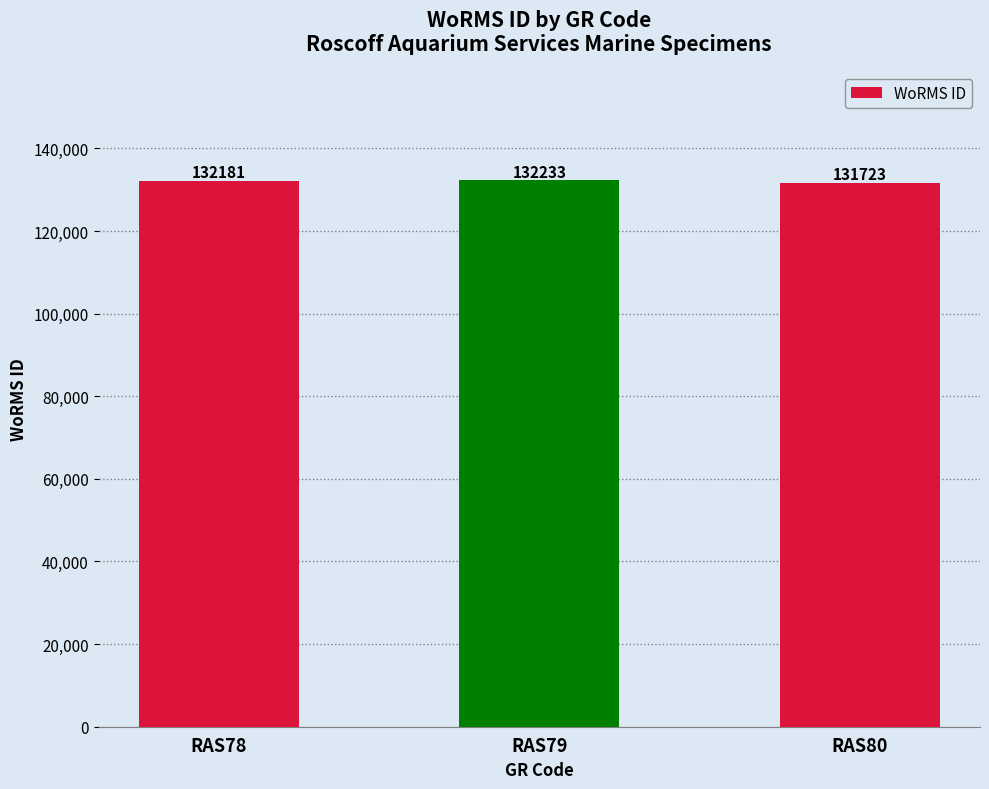

How many data points does each series have?

3